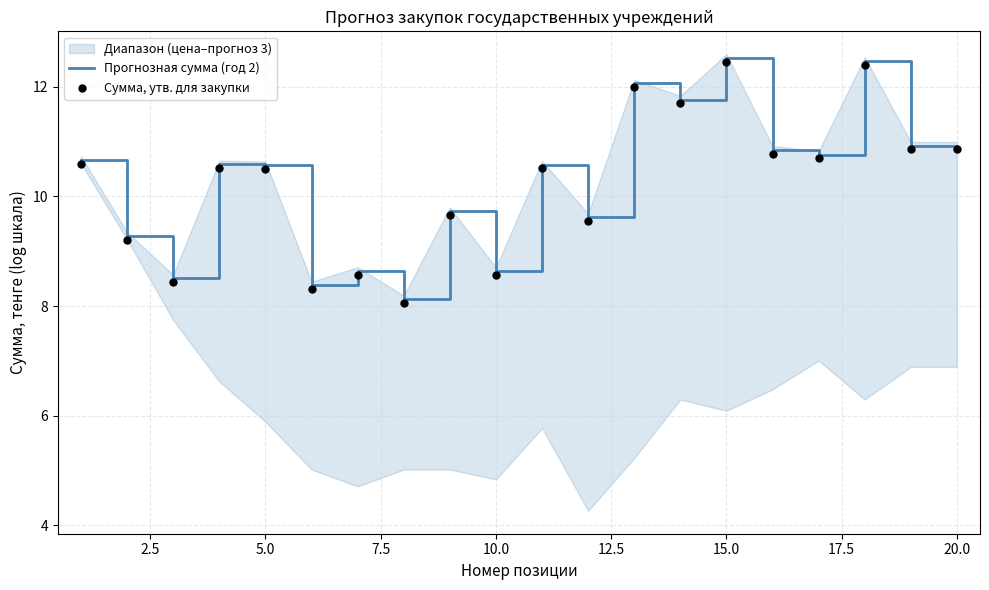

Which series has the largest total across all categories?

Прогнозная сумма (год 2)